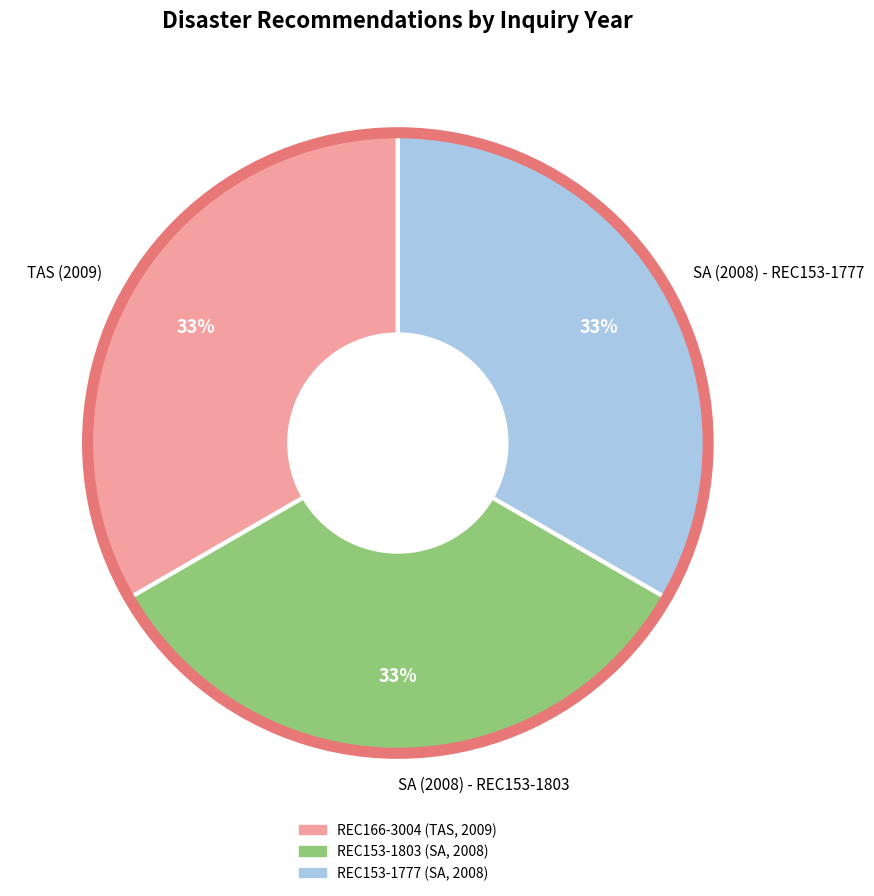

What is the ratio of the value at SA (2008) - REC153-1803 to the value at SA (2008) - REC153-1777?

1.0